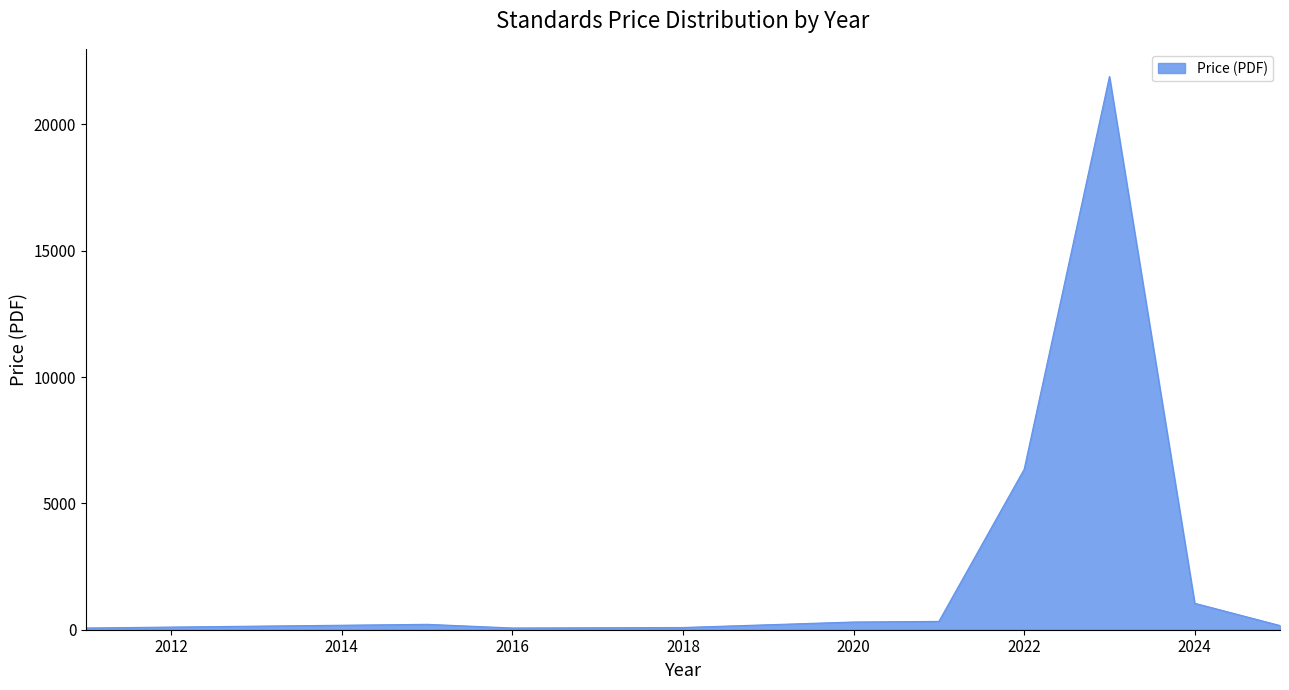

What is the difference between the maximum and minimum values?

21831.0